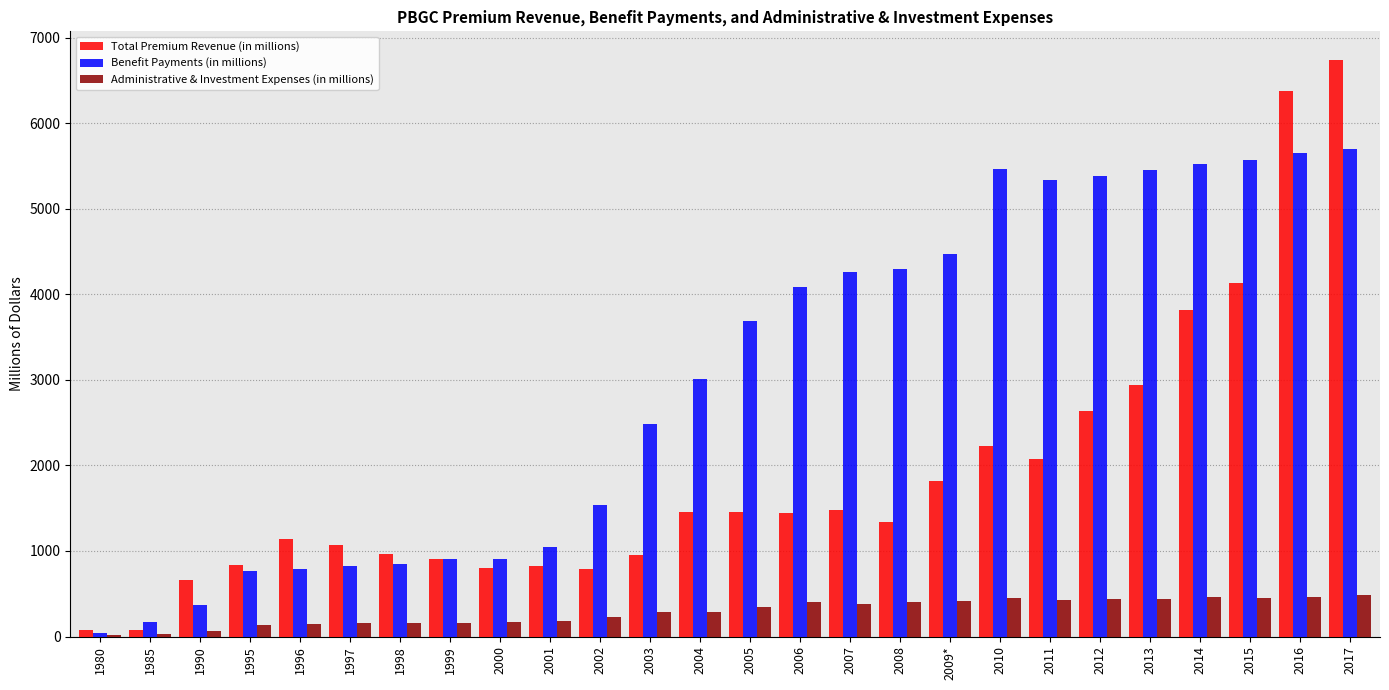

Between 2002 and 2009*, which series saw the biggest shift?

Benefit Payments (in millions)